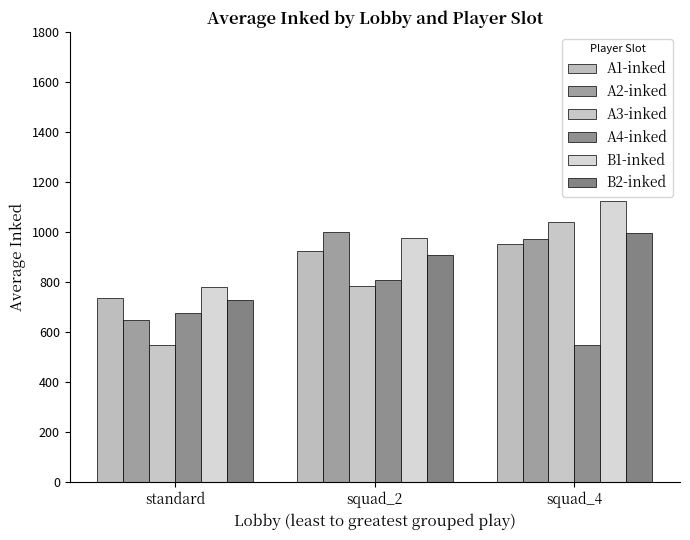

How many values in the A4-inked series are below 675?

1